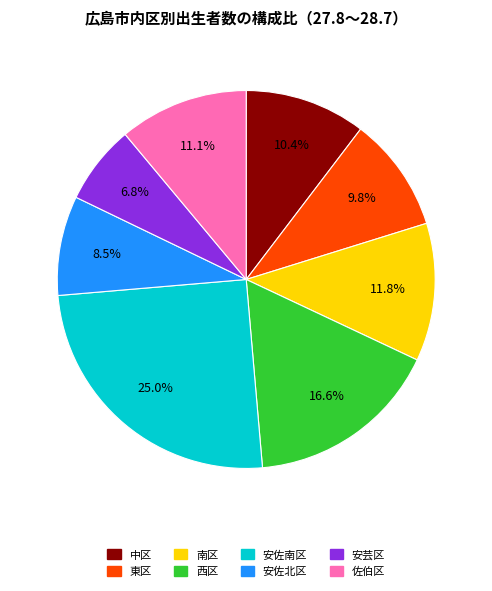

Is the sum of 南区 and 安佐北区 greater than half?

No